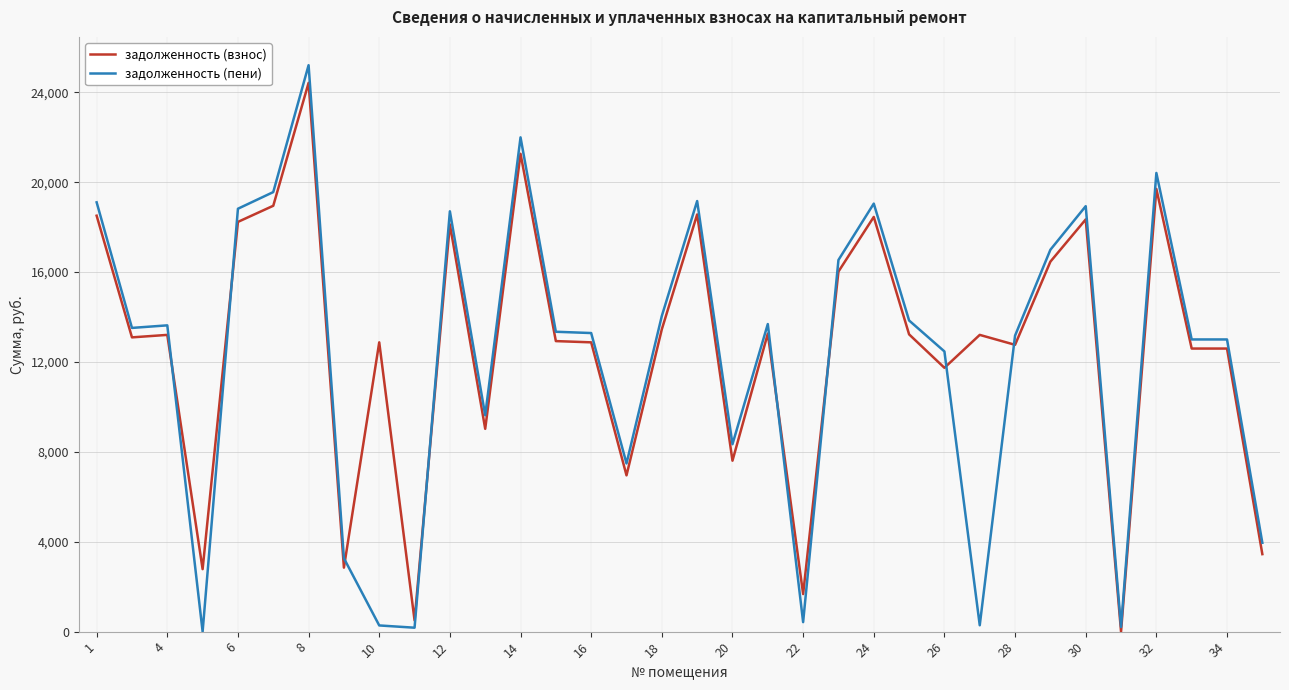

What are all the series names shown in the legend?

задолженность (взнос), задолженность (пени)